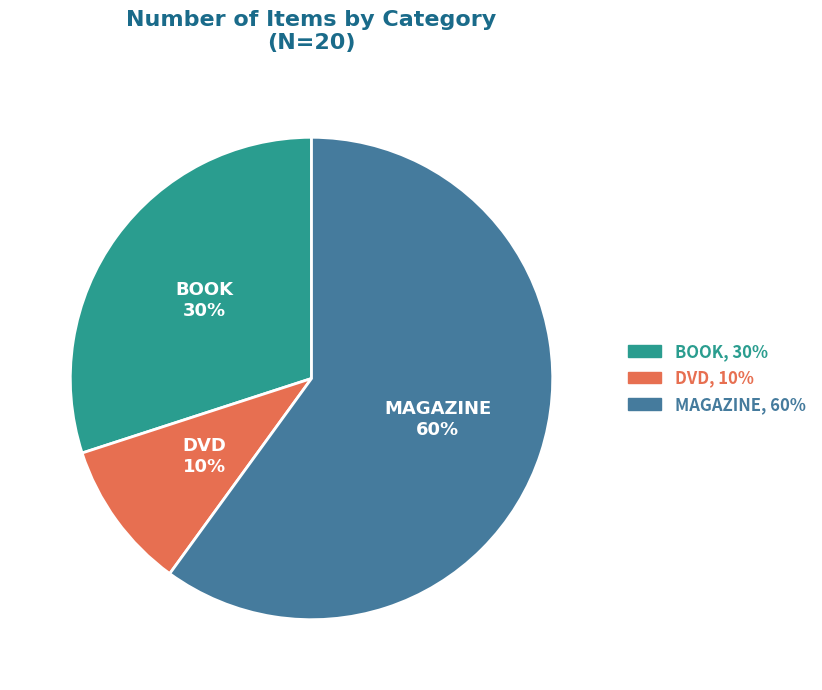

Rank the categories by value from highest to lowest.

MAGAZINE, BOOK, DVD